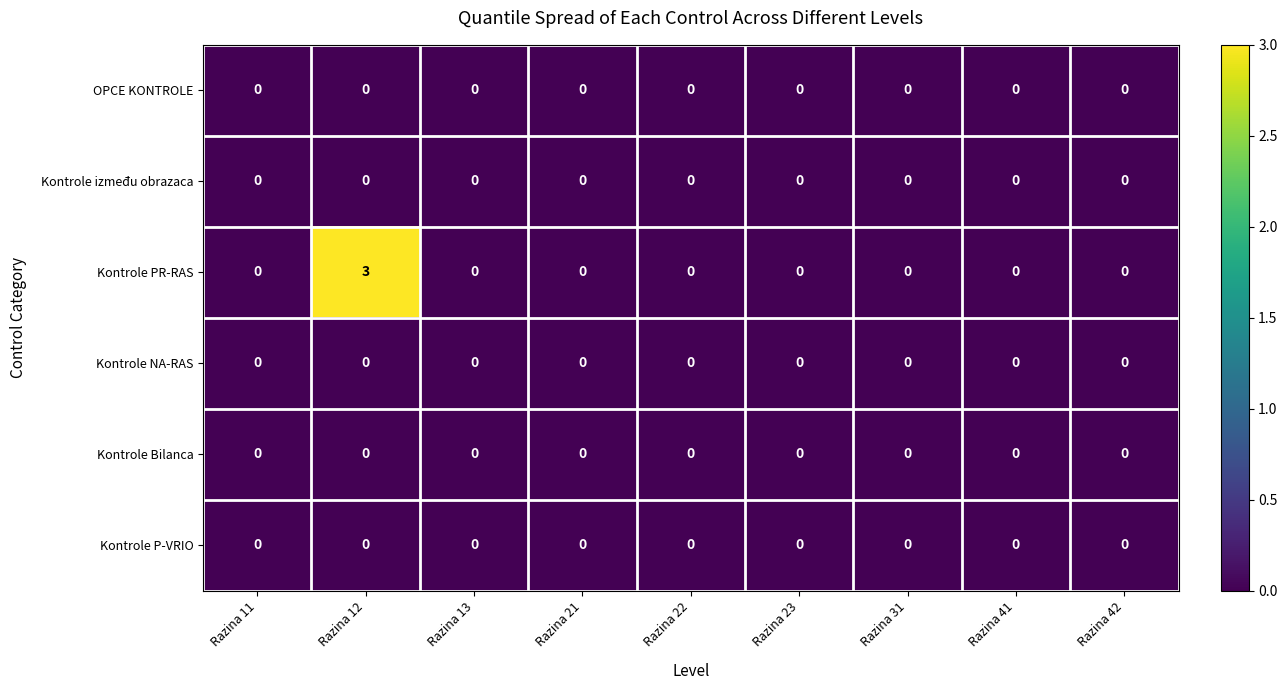

At which category does the chart reach its peak across all series?

Razina 12